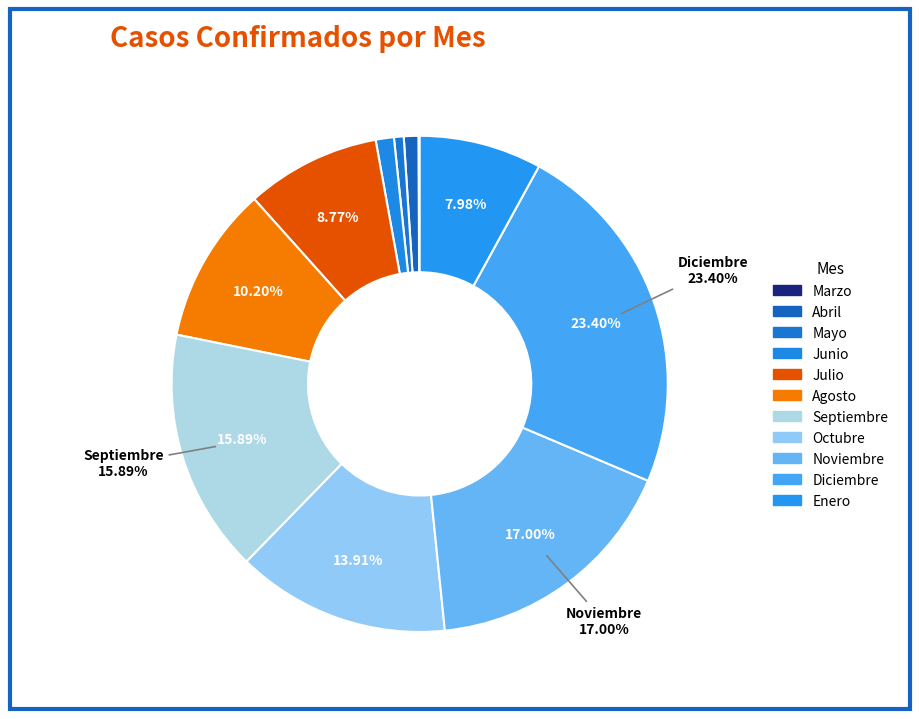

How many segments does this pie chart have?

11